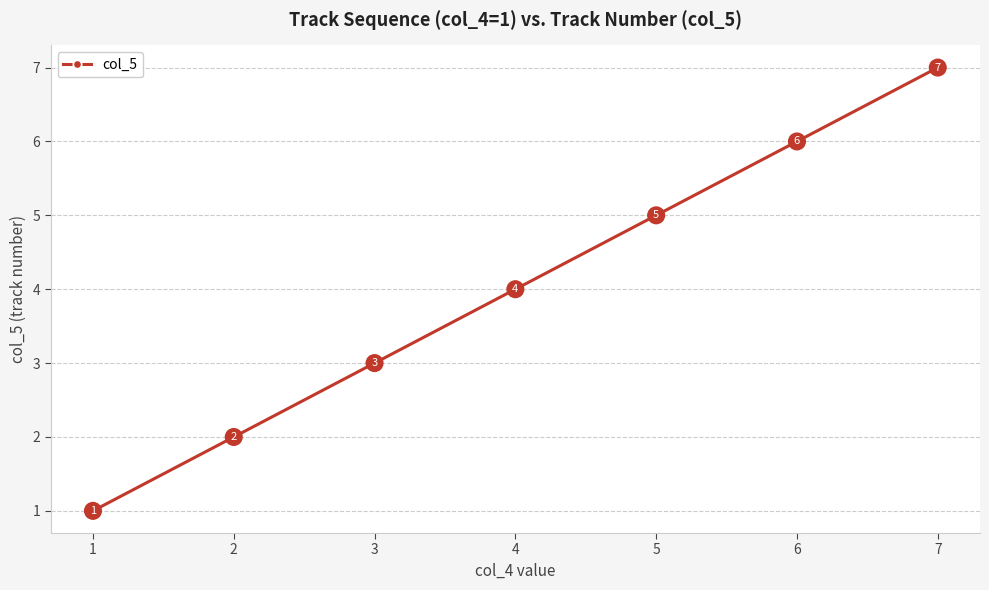

True or false: the data shows 3 at 3.

True